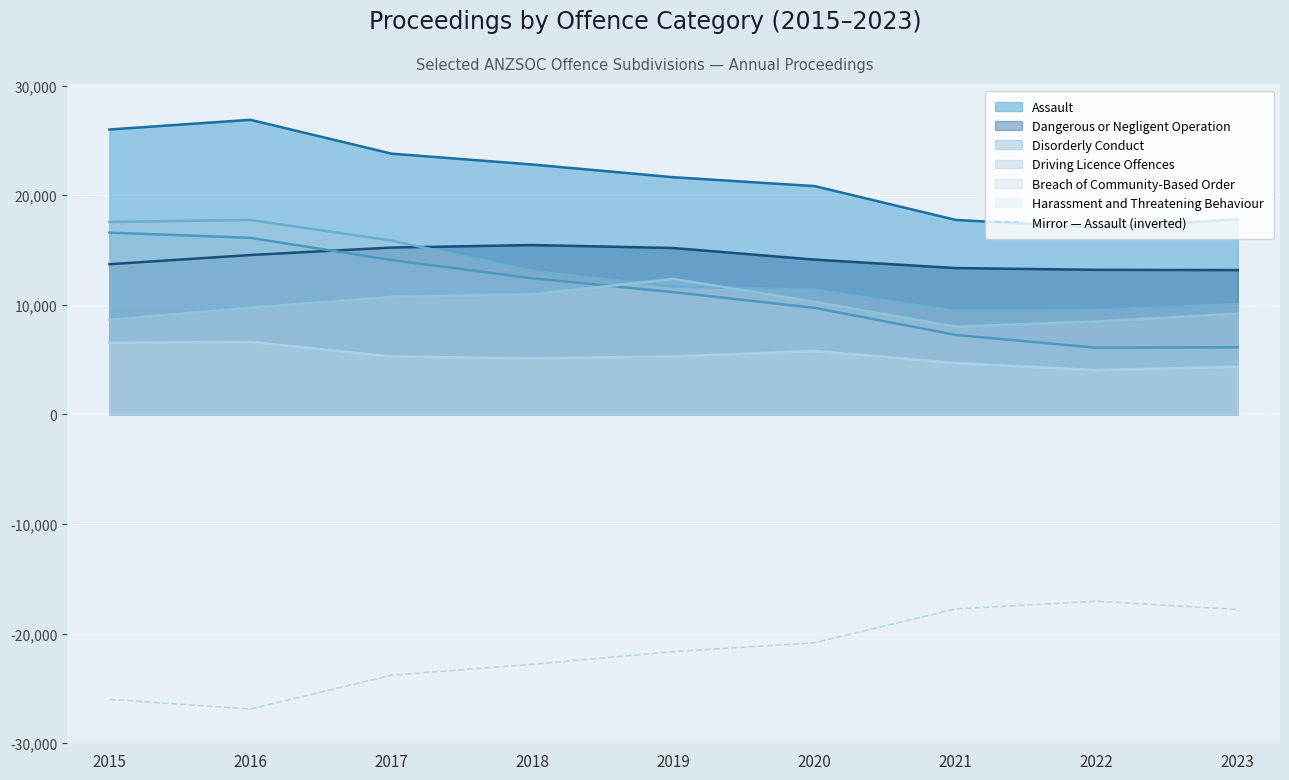

Where does the data first go above -21637?

2020